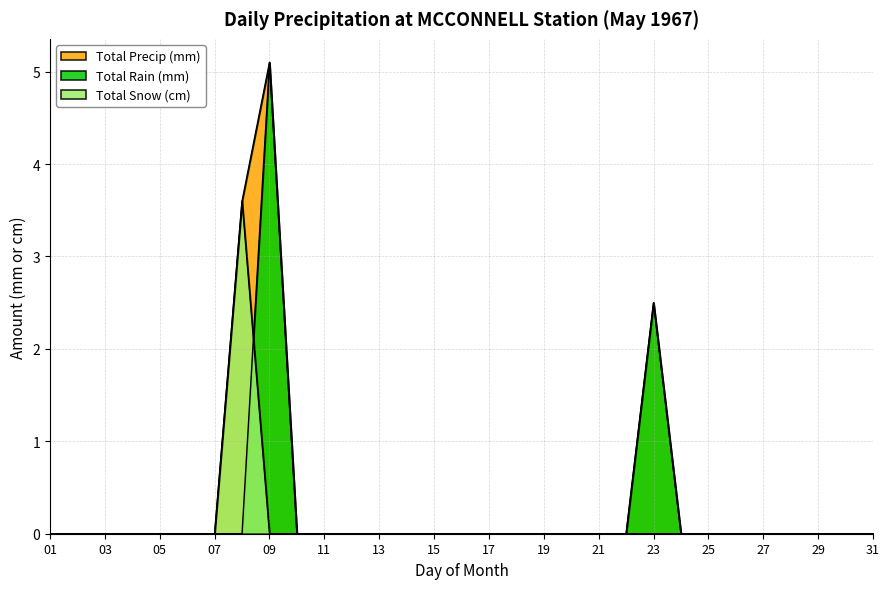

At which label is Total Rain (mm) closest to 2?

23